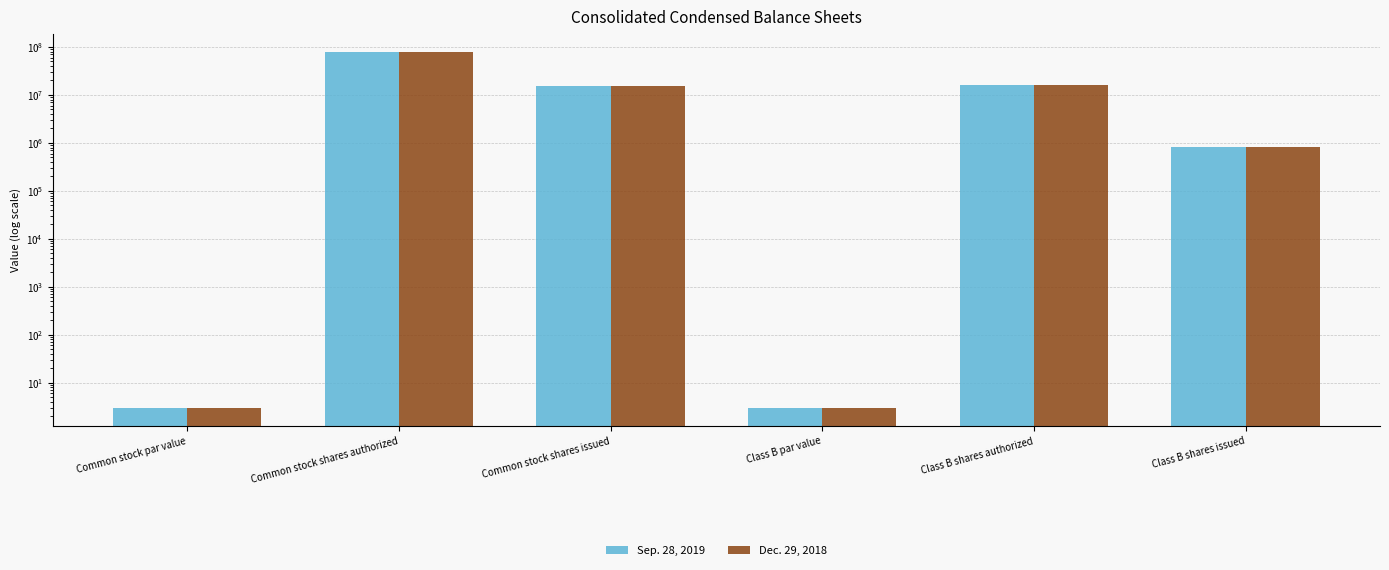

Does the chart contain stacked bars?

No